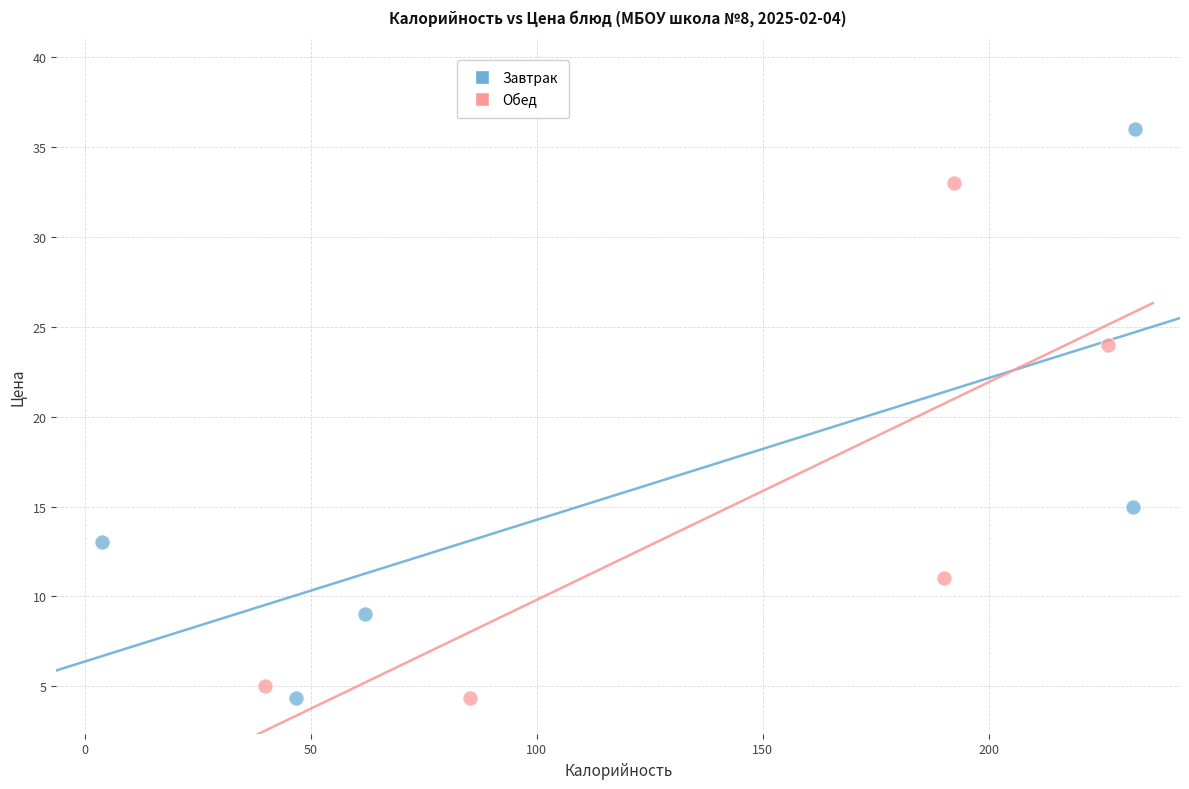

Which series reaches the maximum Y coordinate?

Завтрак